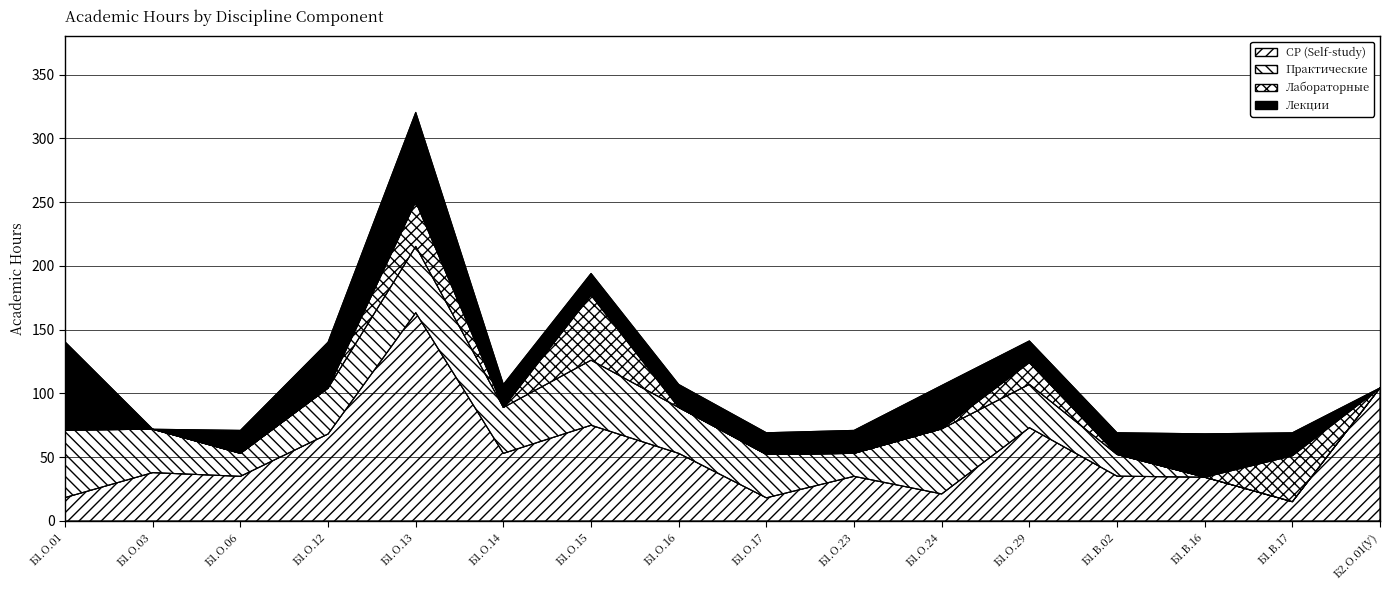

True or false: СР (Self-study) and Лекции cross at least once.

True